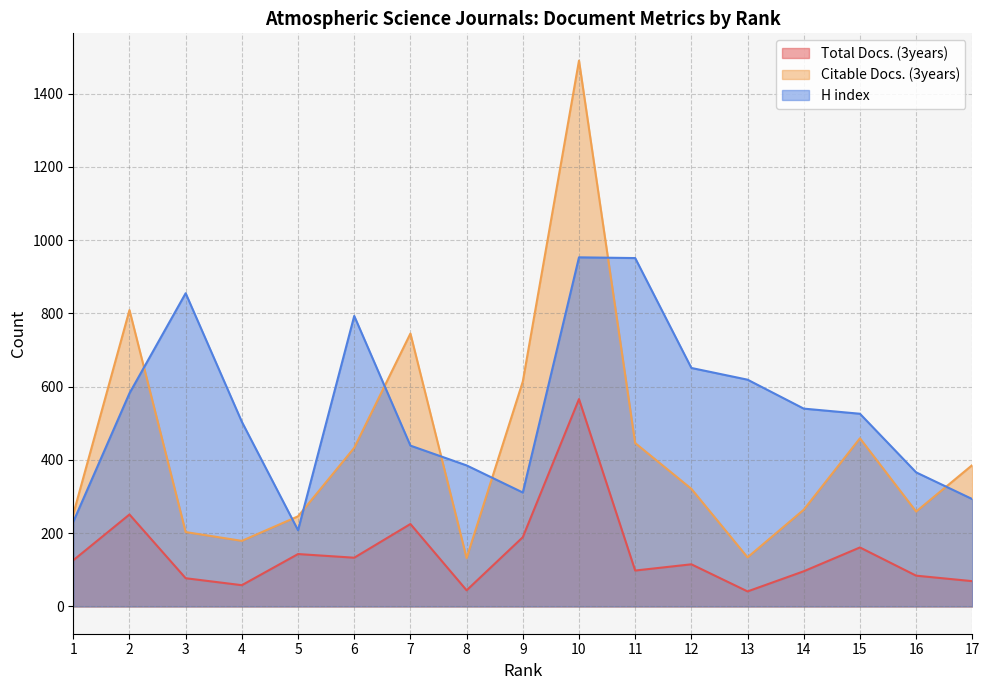

Reading left to right, what are all the values shown in this chart?

Total Docs. (3years): 1=126	2=251	3=77	4=58	5=143	6=133	7=225	8=44	9=189	10=566	11=98	12=115	13=41	14=96	15=161	16=84	17=69
Citable Docs. (3years): 1=252	2=809	3=203	4=179	5=246	6=433	7=745	8=132	9=614	10=1490	11=446	12=321	13=134	14=264	15=459	16=259	17=386
H index: 1=231	2=582	3=855	4=504	5=208	6=793	7=439	8=385	9=311	10=953	11=951	12=651	13=619	14=540	15=526	16=366	17=293